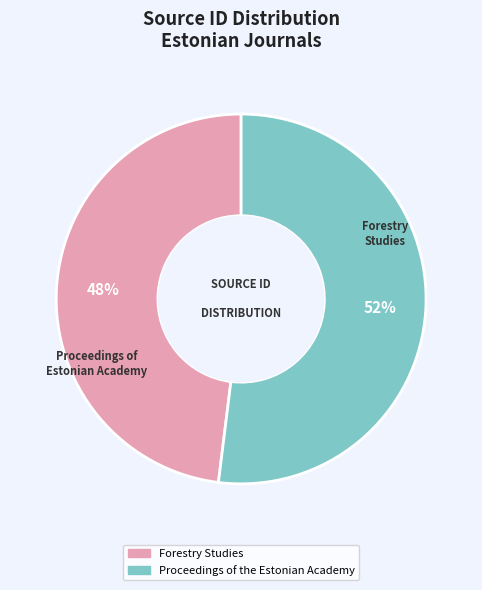

Which category has the biggest portion of the pie?

Proceedings of the Estonian Academy